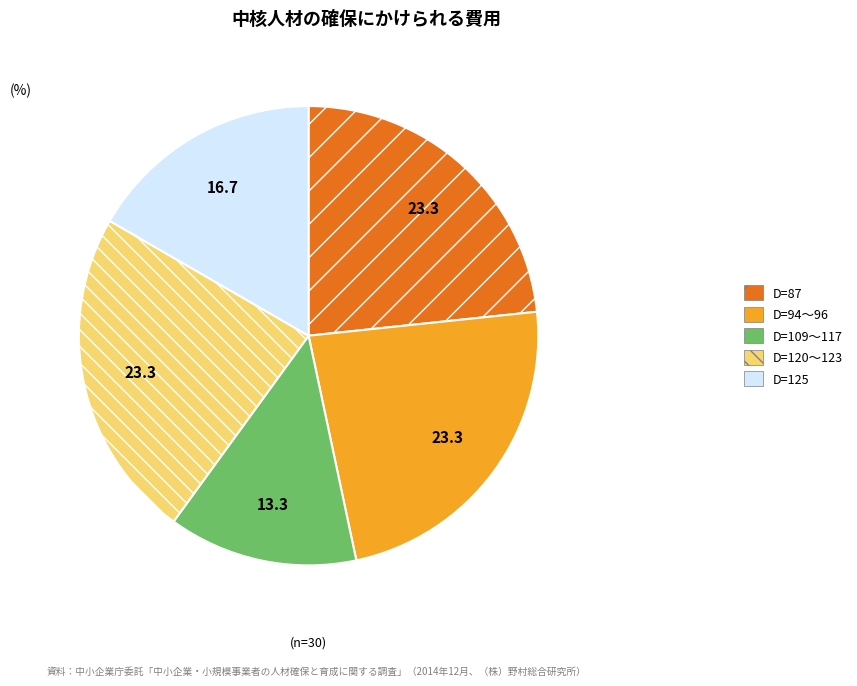

Is the sum of D=109〜117 and D=125 greater than half?

No